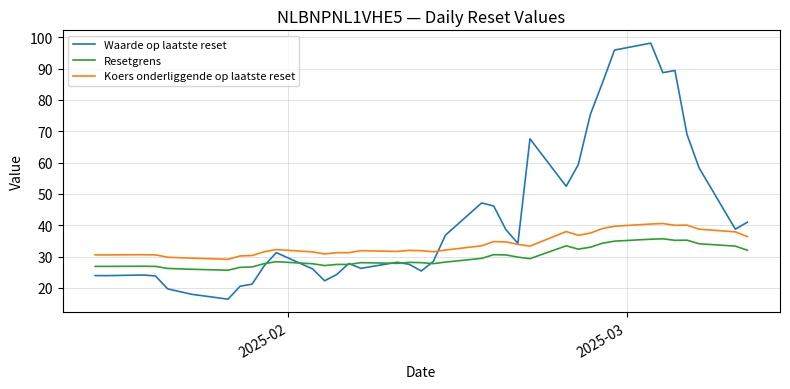

Which series has the largest total across all categories?

Waarde op laatste reset